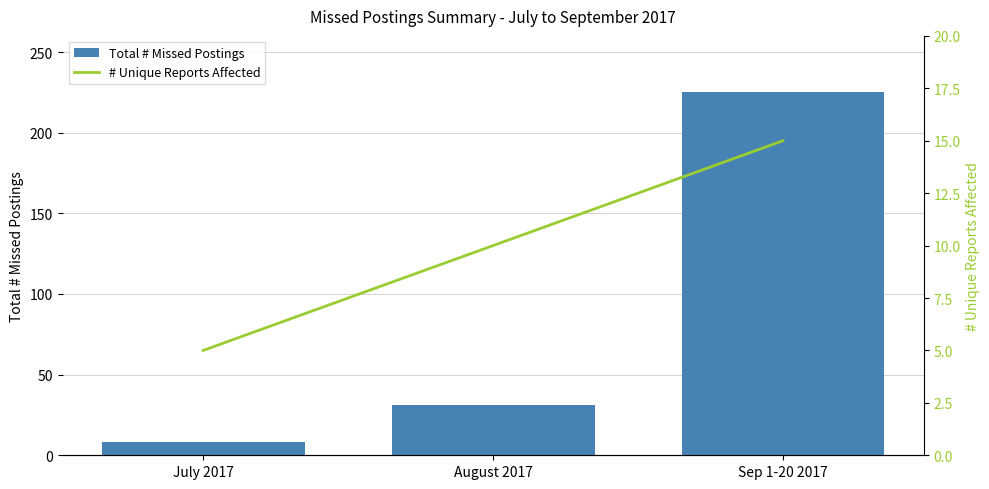

What are all the series names shown in the legend?

Total # Missed Postings, # Unique Reports Affected